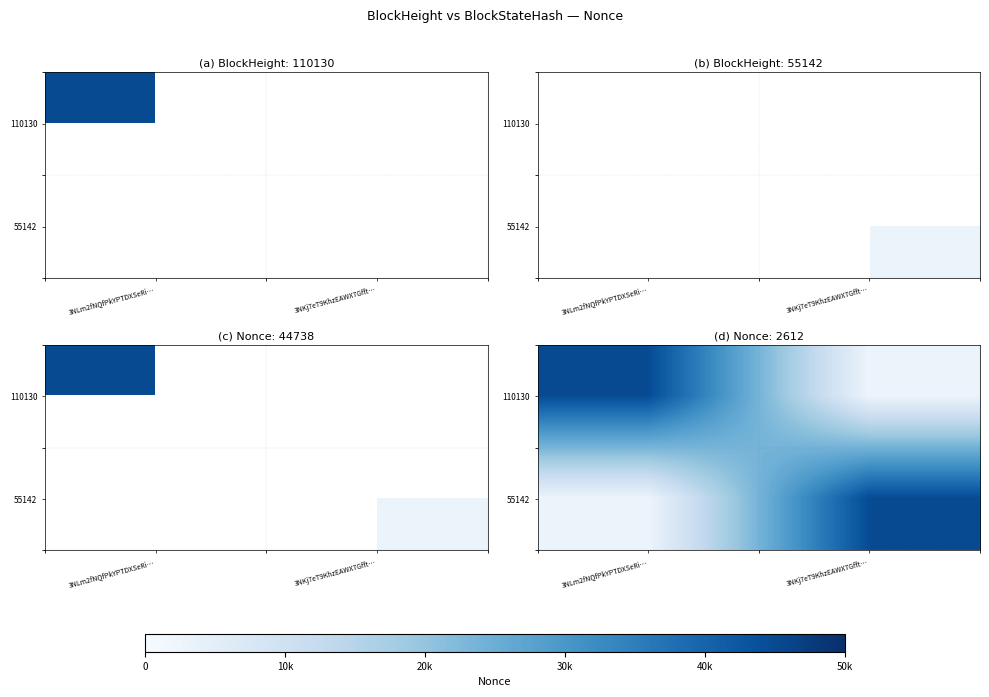

What is the spread (max minus min) of values at 3NKj7eT9KhzEAWX7Gfft…?

42126